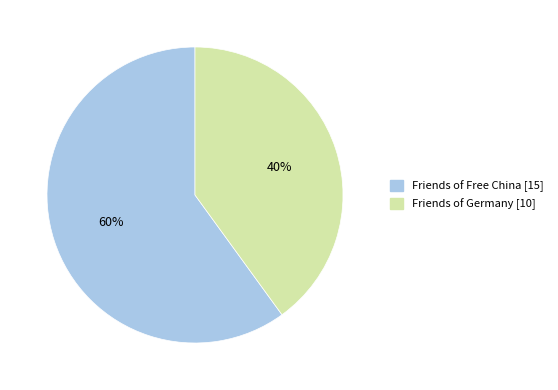

Rank the categories by value from lowest to highest.

Friends of Germany, Friends of Free China